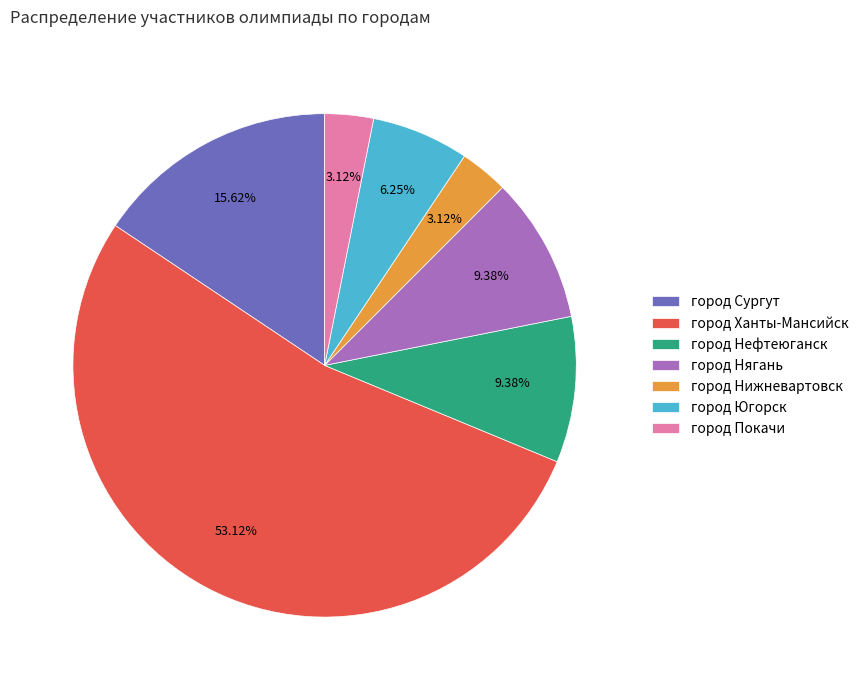

To the nearest percent, what is the average slice percentage?

14%